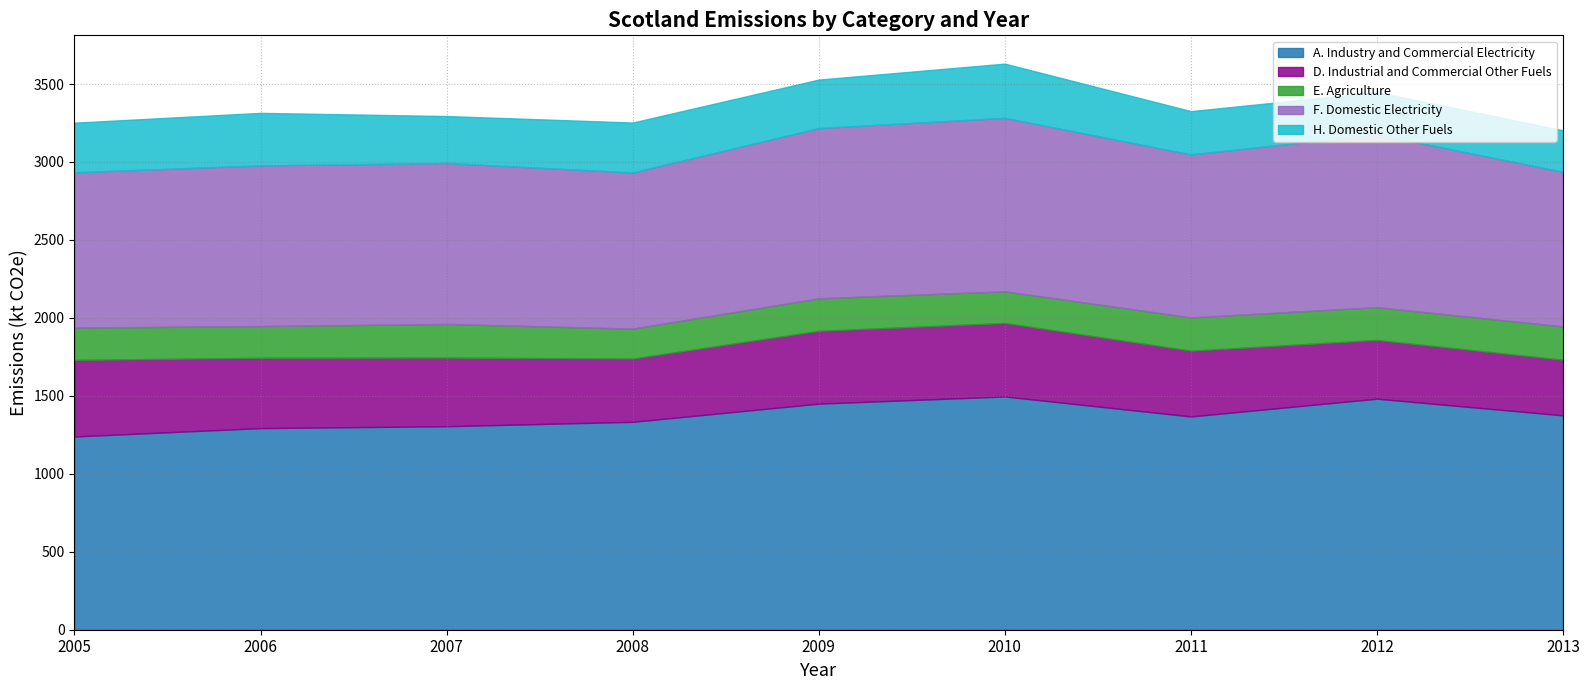

True or false: A. Industry and Commercial Electricity has a value of 839.5 at 2008.

False